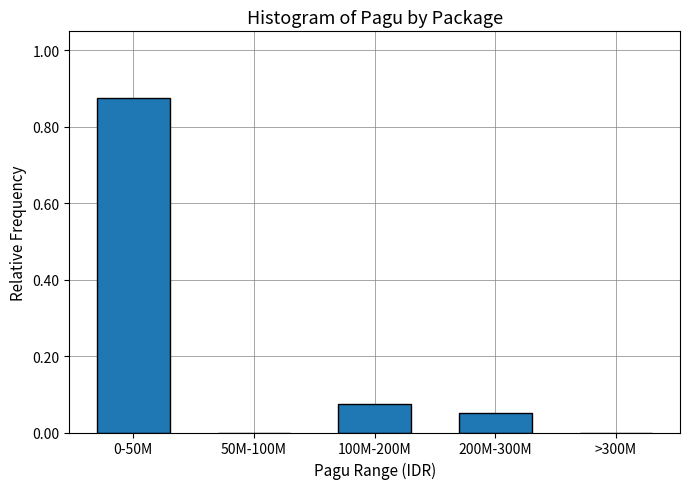

Which has a higher value, 100M-200M or 200M-300M?

100M-200M